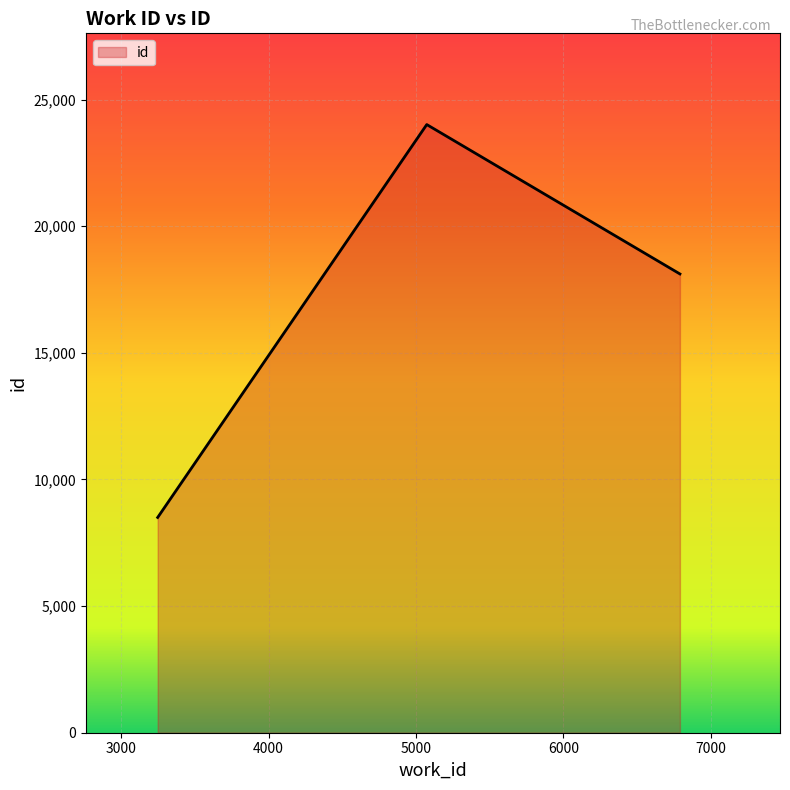

What is the average value?

16878